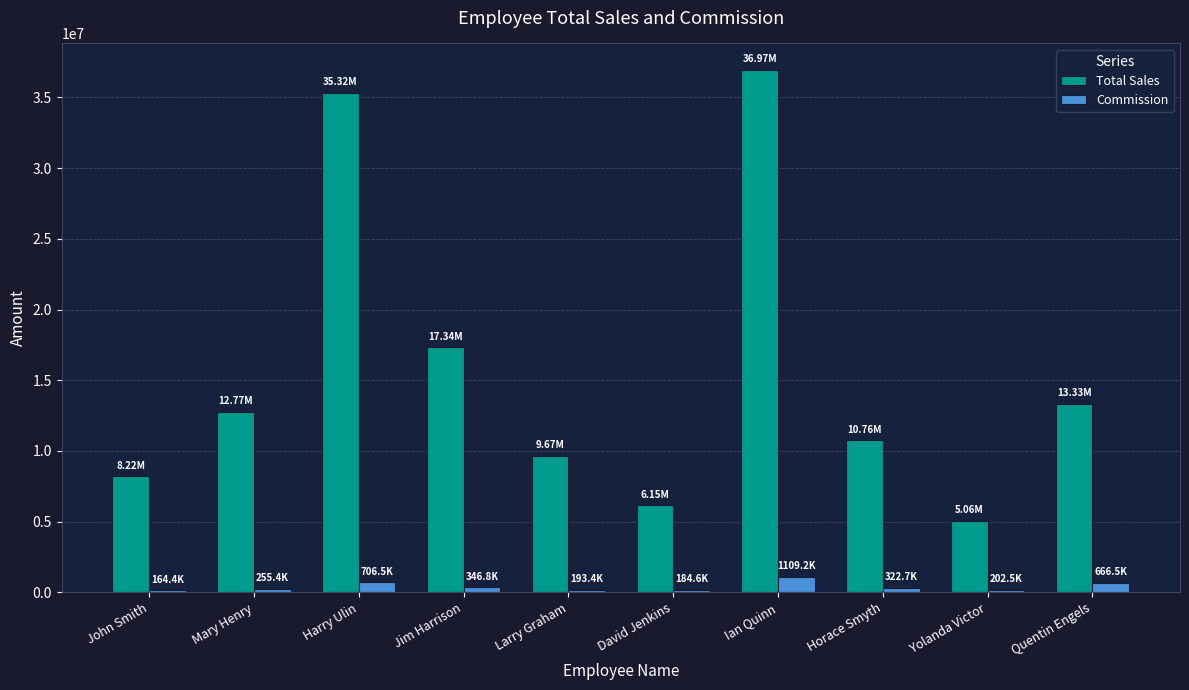

What is the difference between the second highest and minimum values in the Total Sales series?

30262516.0